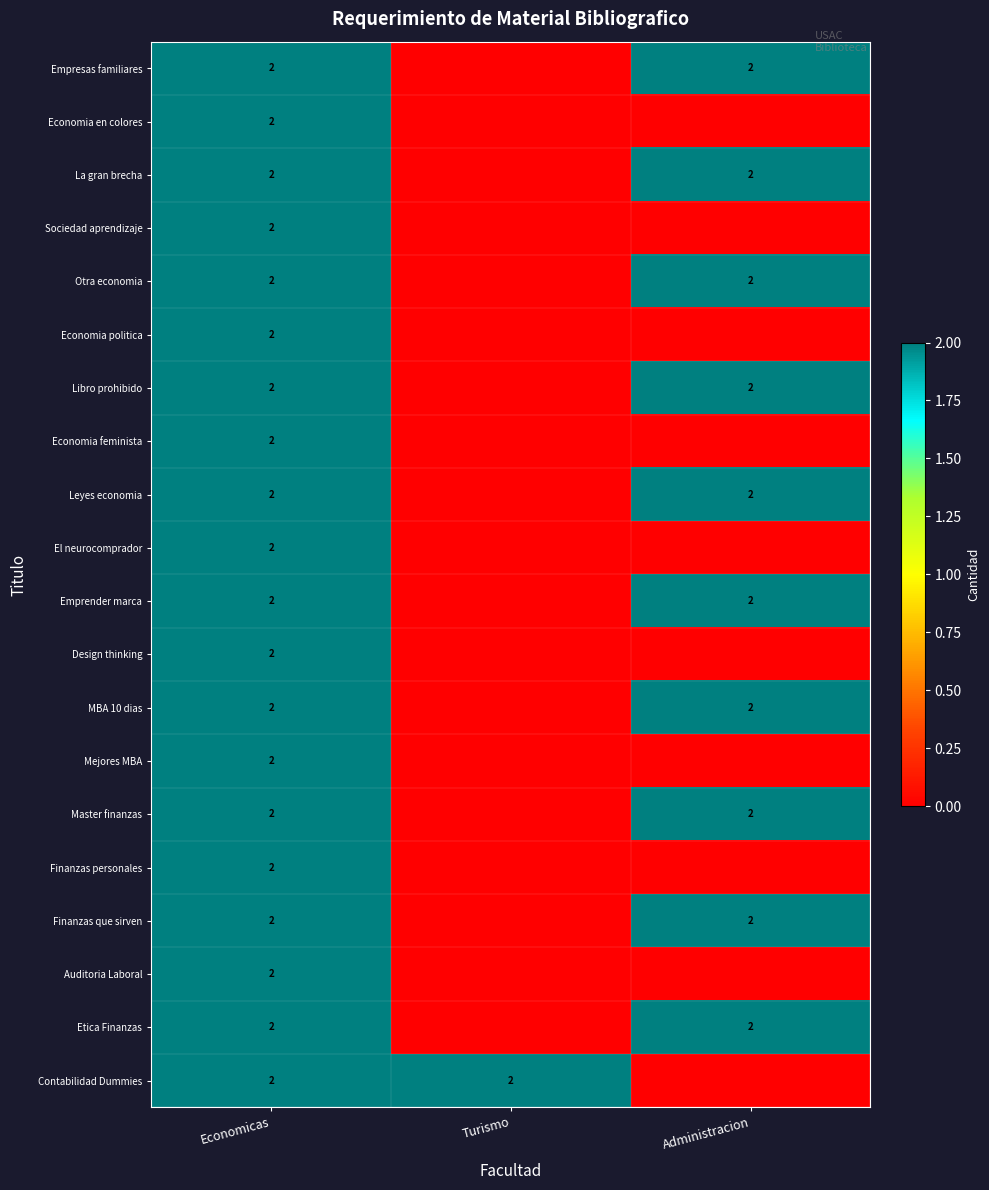

What is the spread (max minus min) of values at Administracion?

2